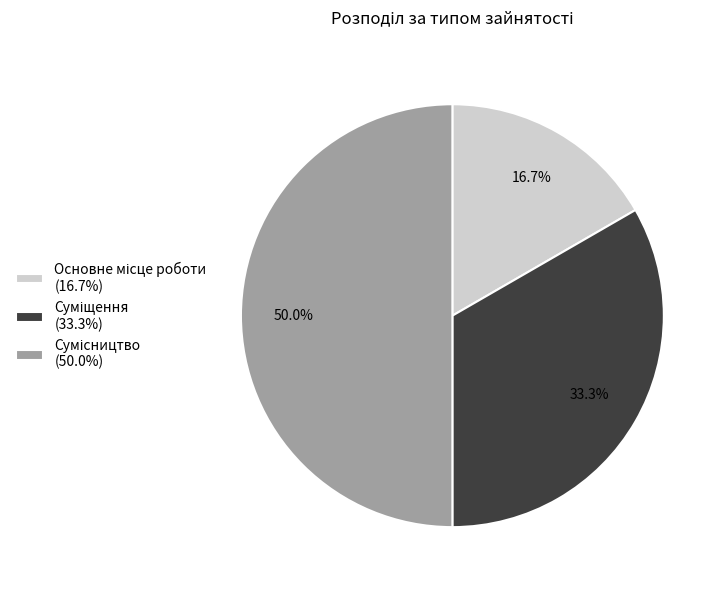

Is it true that Сумісництво is 58% of the pie?

False